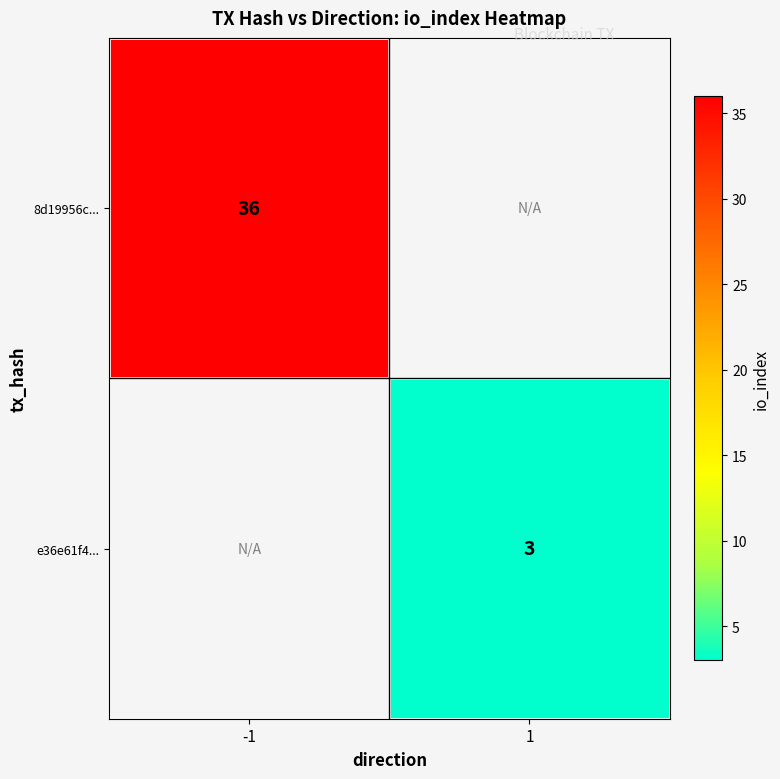

Is it true that e36e61f4... equals 4 at 1?

False